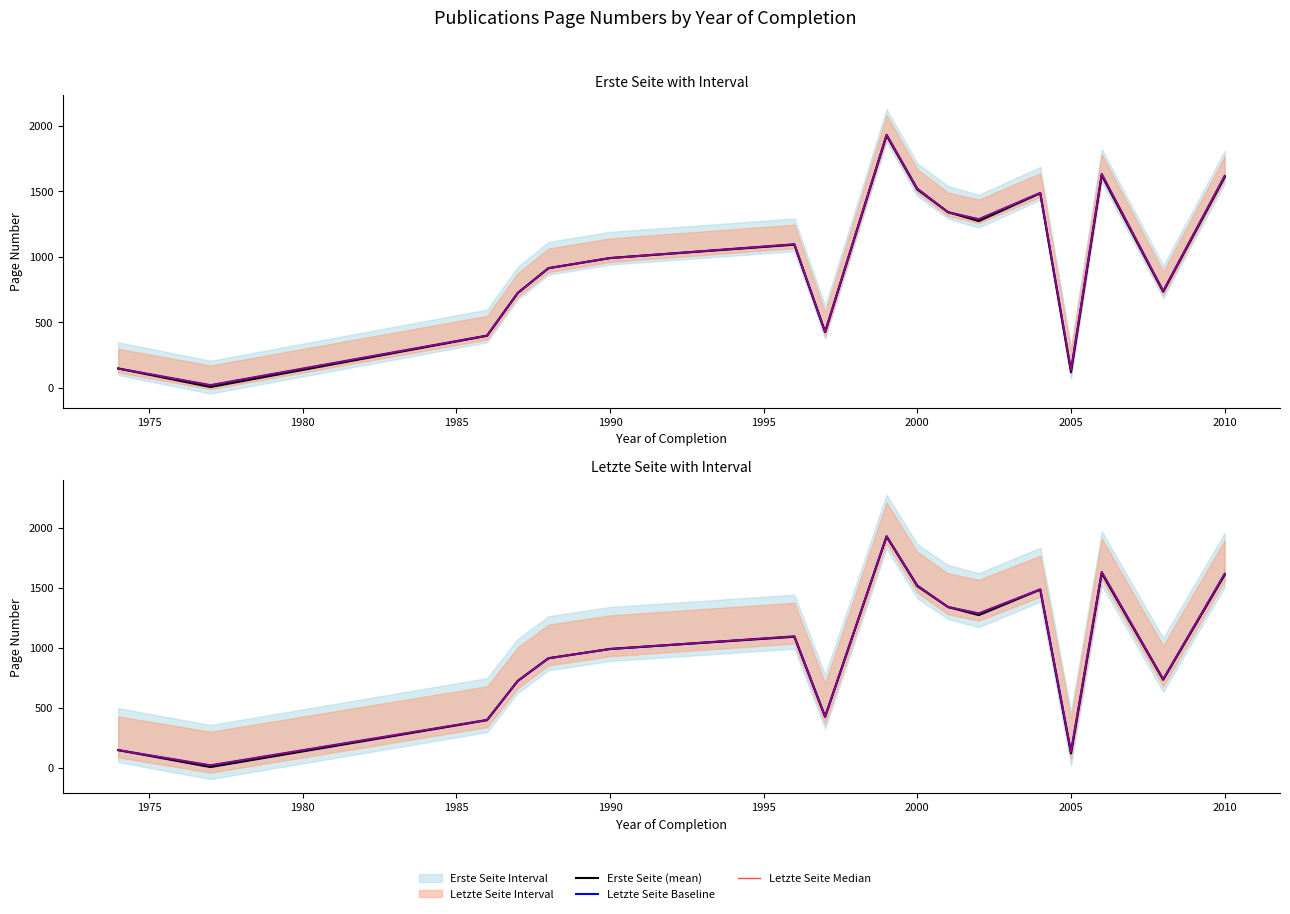

Reading right to left, extract all data points from this chart.

Erste Seite (mean): 1608.0	734.5	1621.5	121.0	1485.3	1273.2	1340.7	1514.0	1926.7	426.7	1093.0	991.0	914.0	725.0	398.5	8.0	149.0
Letzte Seite Baseline: 1617.0	739.5	1632.0	136.0	1487.3	1287.2	1340.7	1519.5	1930.7	428.0	1096.5	991.0	914.0	725.0	400.0	22.0	149.0
Letzte Seite Median: 1617.0	739.5	1632.0	136.0	1487.3	1287.2	1340.7	1519.5	1930.7	428.0	1096.5	991.0	914.0	725.0	400.0	22.0	149.0